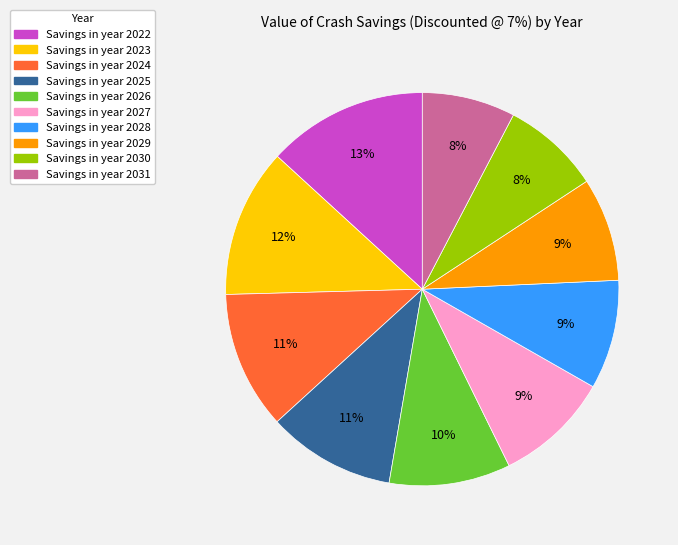

To the nearest percent, what is the average slice percentage?

10%